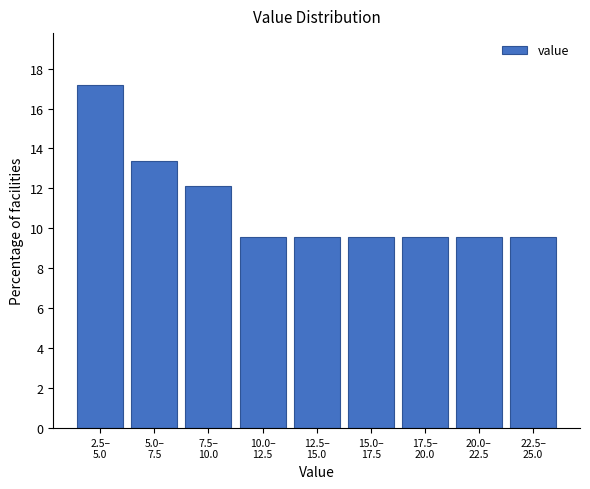

Reading left to right, transcribe all the data shown in this chart.

17.2	13.4	12.1	9.6	9.6	9.6	9.6	9.6	9.6